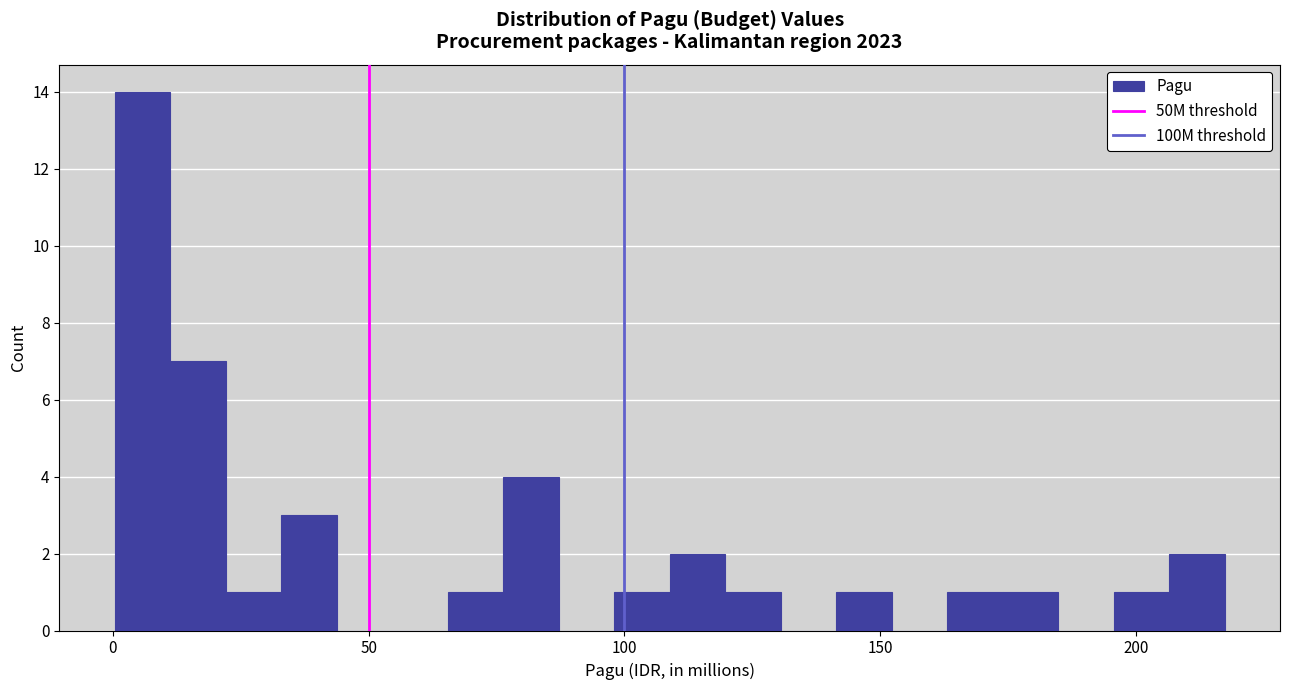

Around what value on the x-axis is the tallest bar? Give the approximate position of its centre, as read against the axis.

5